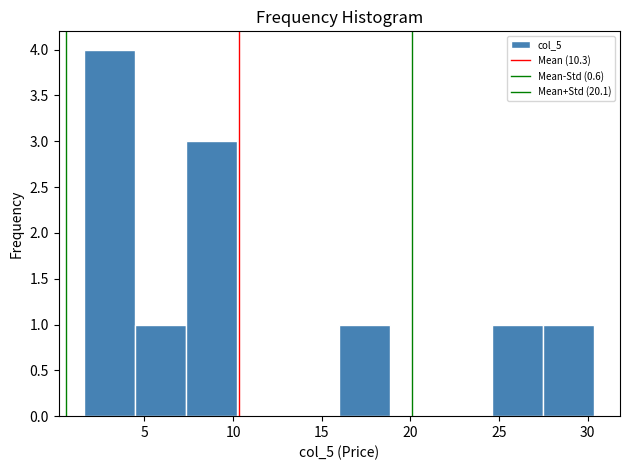

Over which range of the x-axis is the bar tallest?

1.5 to 4.5